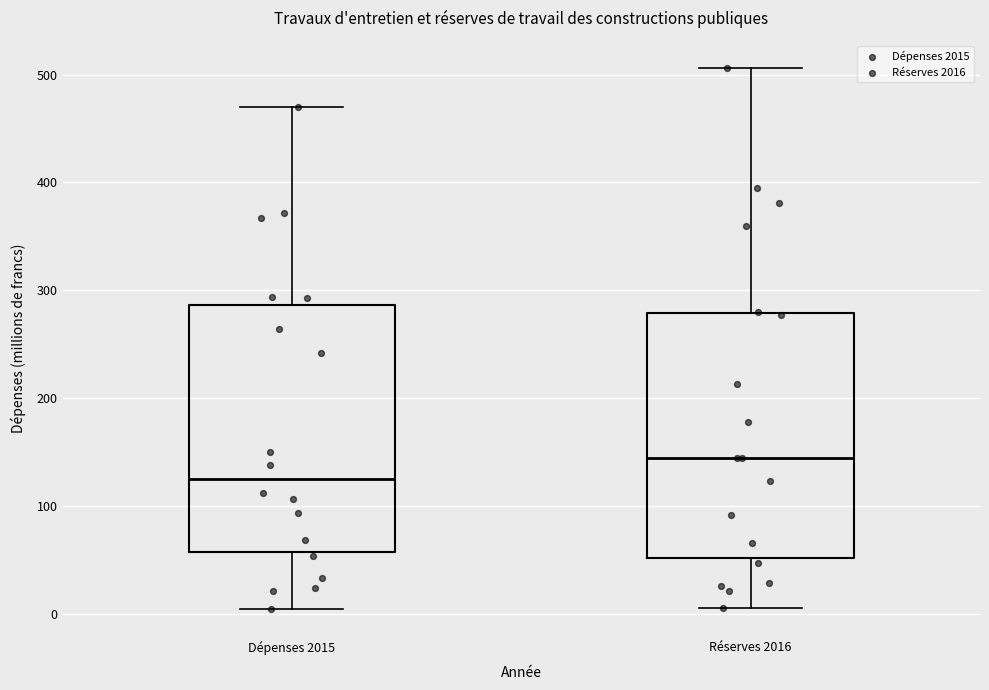

Reading left to right, transcribe this box plot: for each box, give where its median line is, the range the box spans, and where its two whiskers end, as read against the y-axis. The values are not printed on the chart, so give them approximately, as read against the axis.

Dépenses 2015: median 120, box 60 to 290, whiskers 0 to 470
Réserves 2016: median 140, box 50 to 280, whiskers 10 to 510